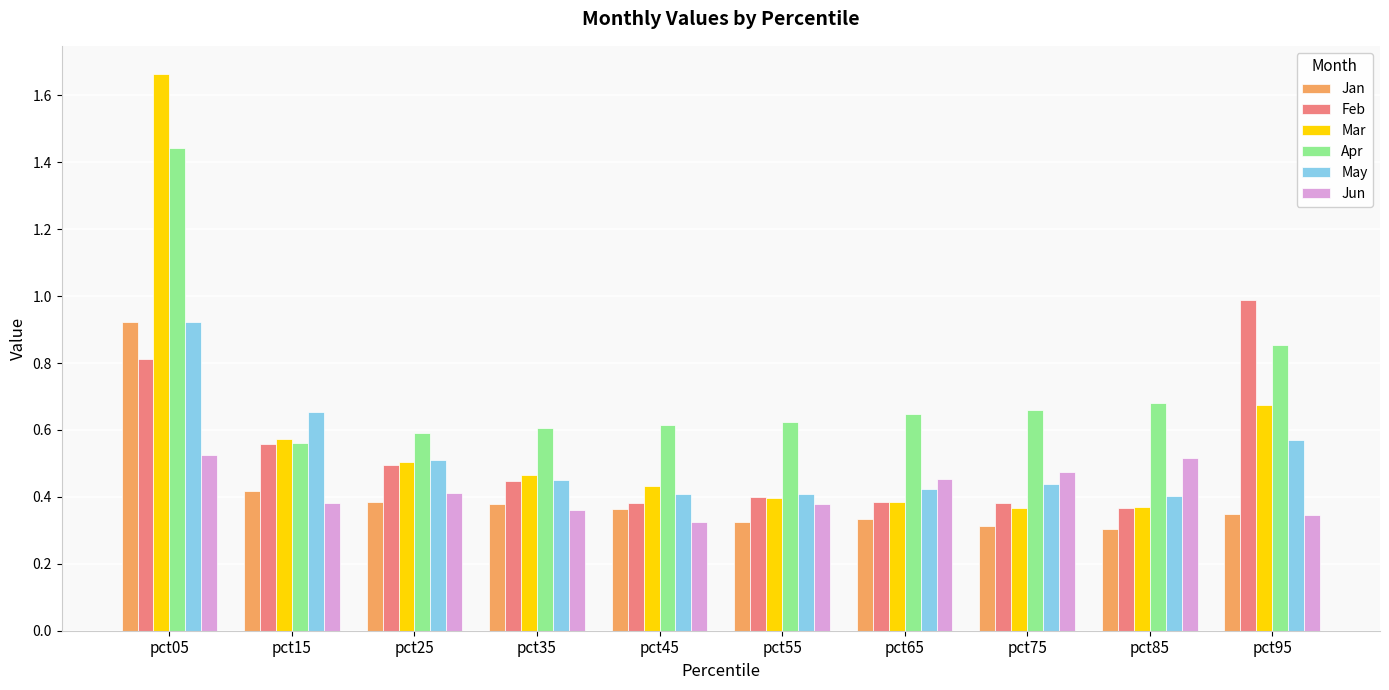

Count the number of data series in this chart.

6